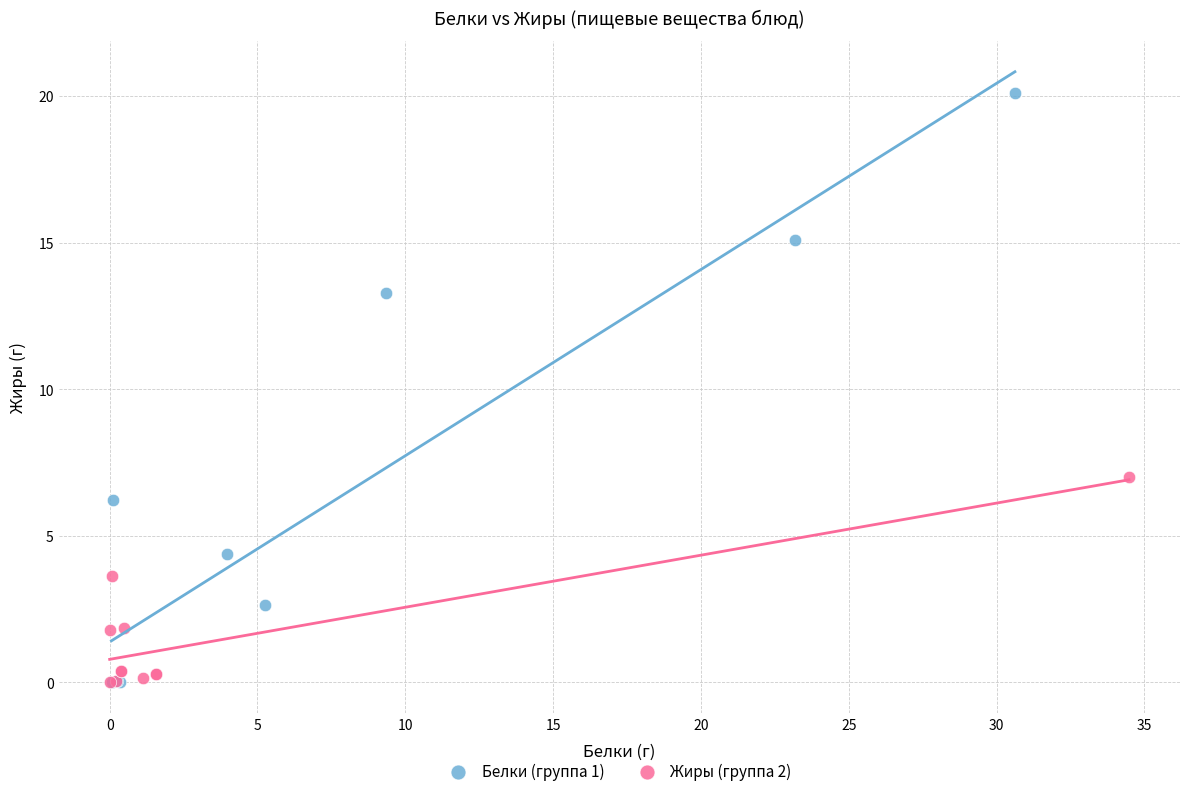

Which series has the widest spread of Y values?

Белки (группа 1)